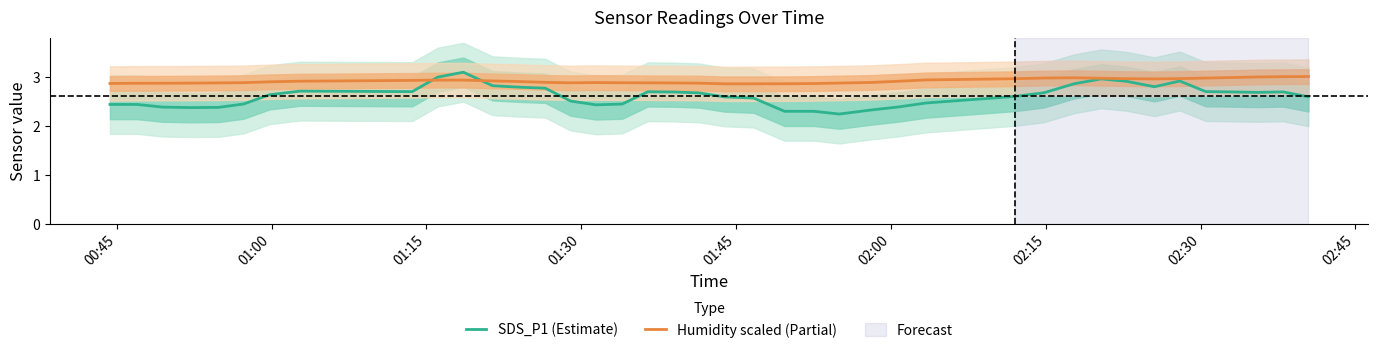

What is the highest value of the Humidity scaled (Partial) series?

3.0